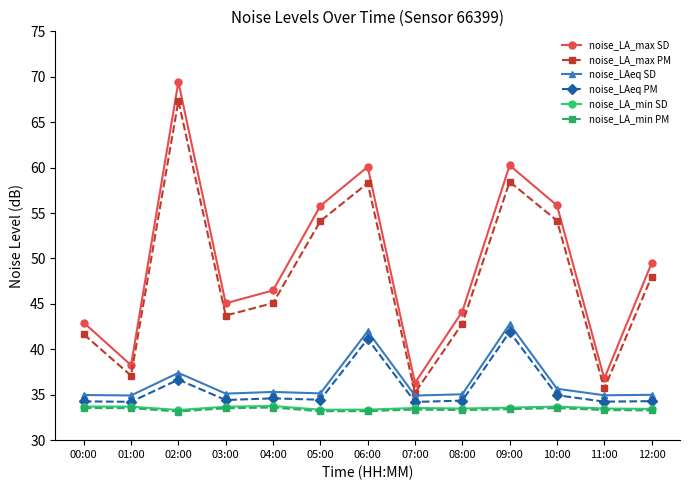

What is the minimum value shown in the chart?

33.2